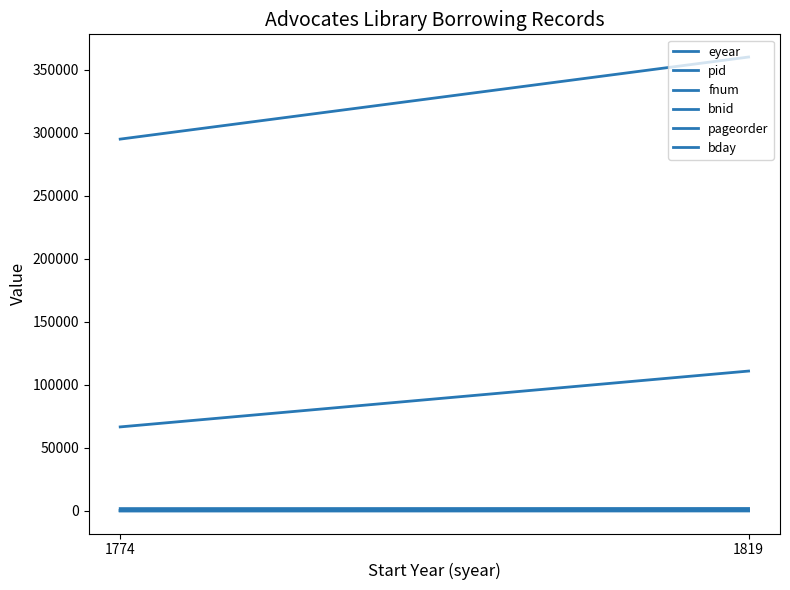

Count the number of categories in the chart.

2